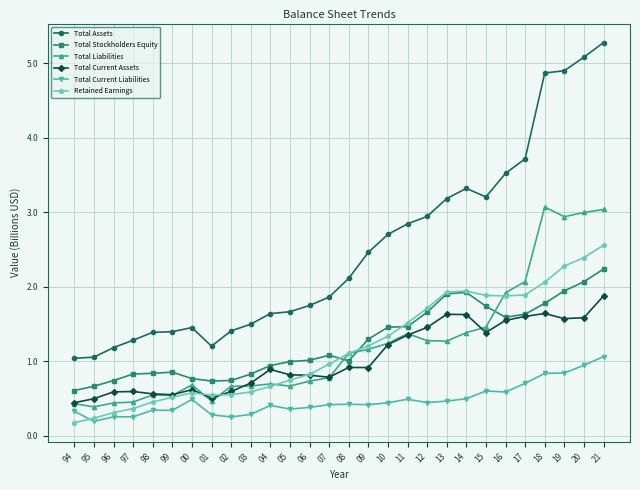

At which label does Total Stockholders Equity reach its peak?

21